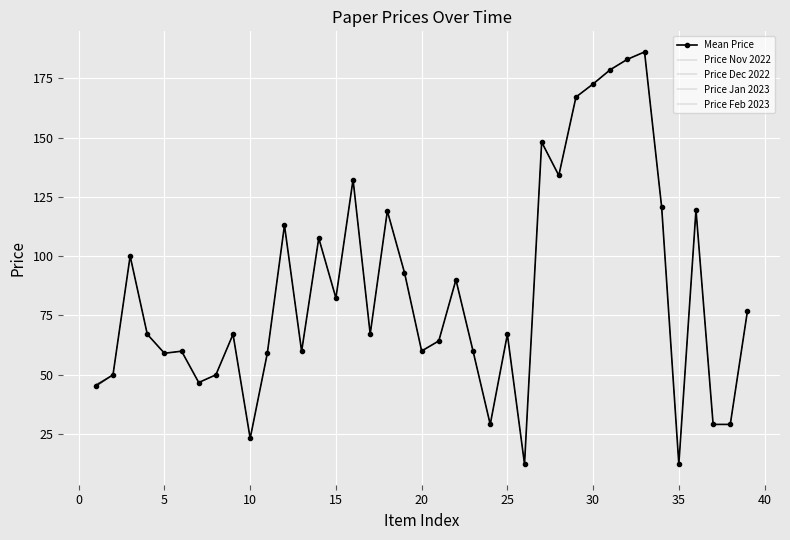

True or false: Price Nov 2022 and Mean Price cross at least once.

False